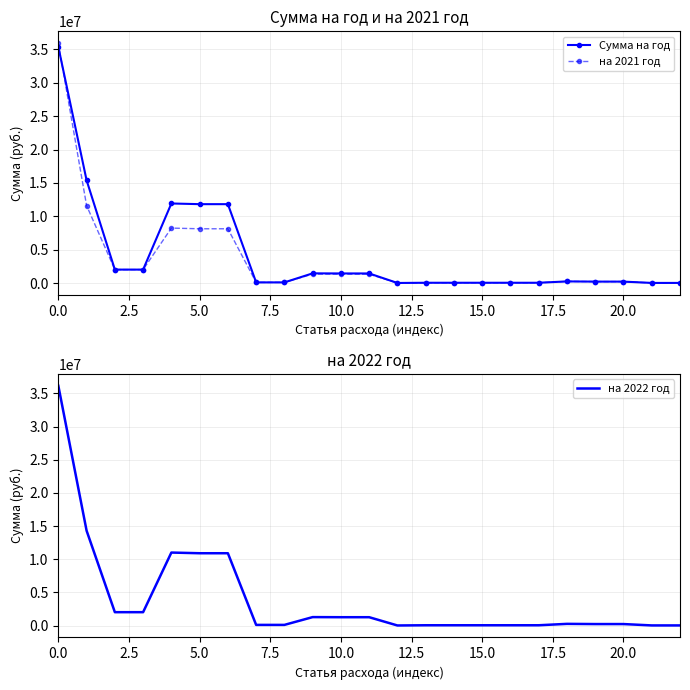

What is the sum of all Сумма на год values?

95924349.9